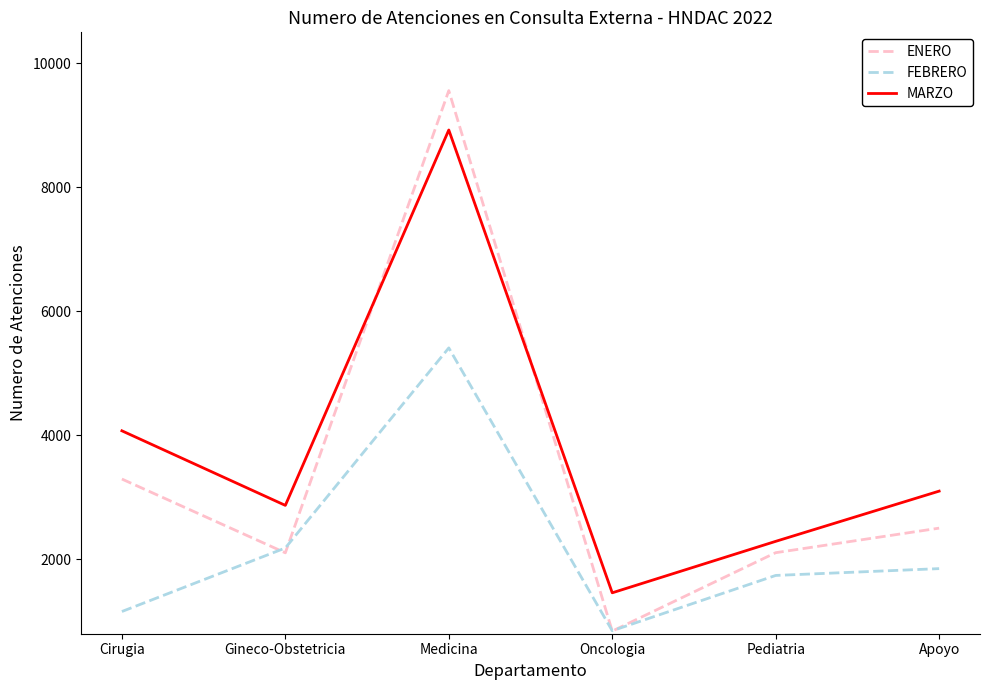

Which series changed the most between Gineco-Obstetricia and Medicina?

ENERO